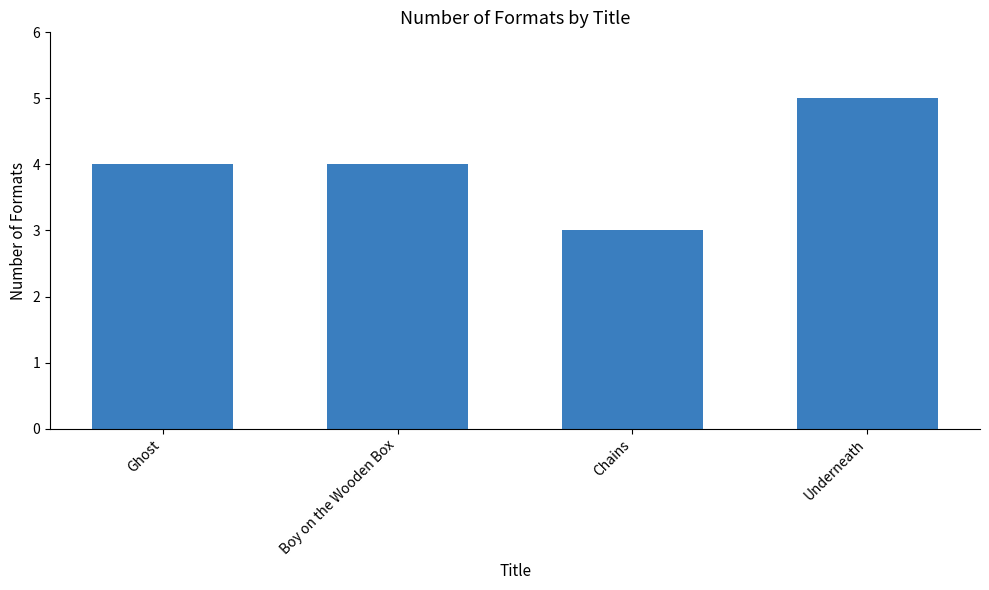

What is the maximum value shown in the chart?

5